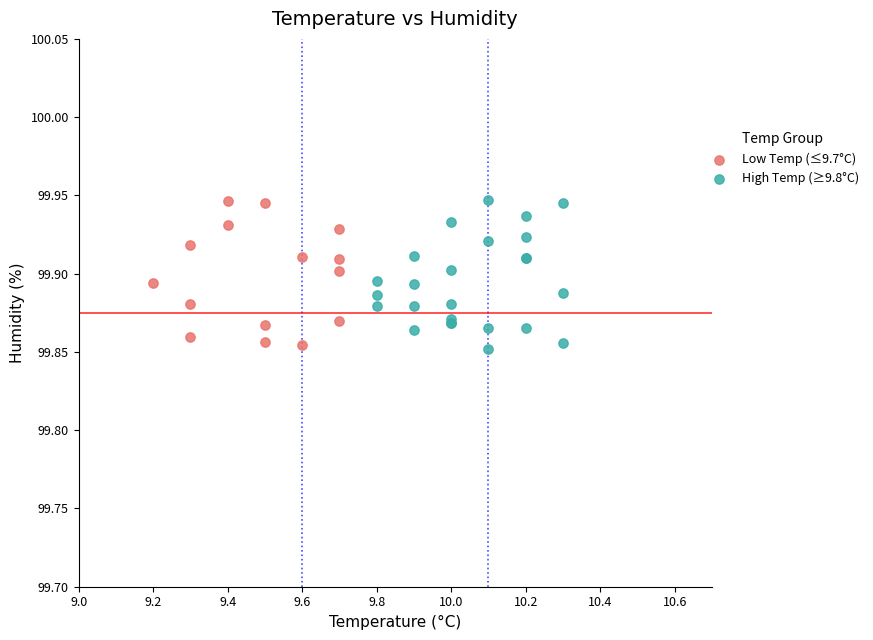

Which series has the widest spread of Y values?

High Temp (≥9.8°C)